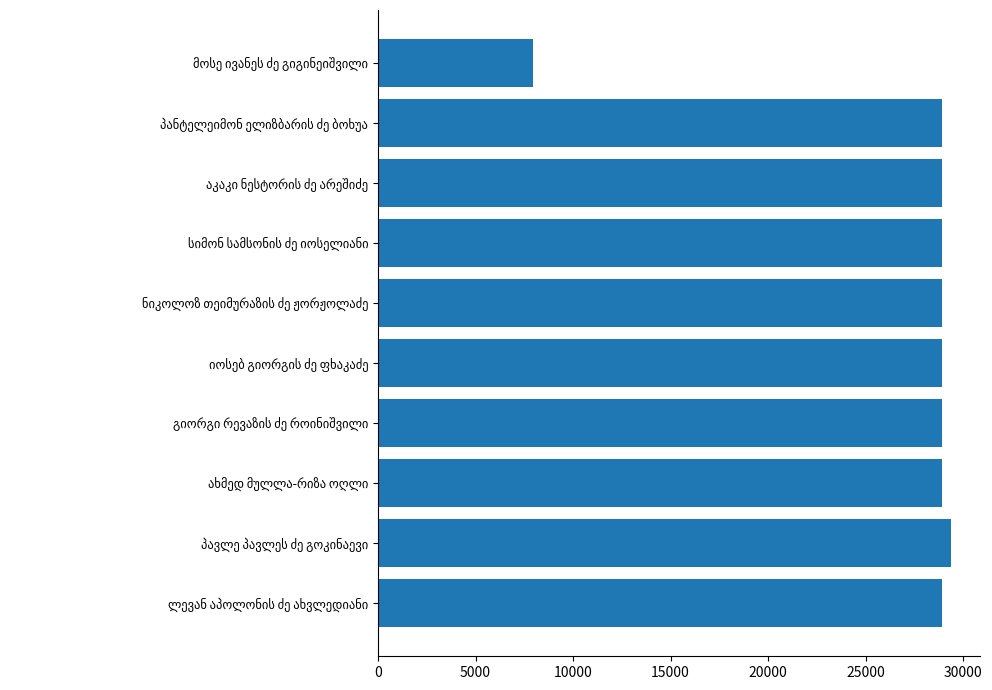

What is the difference between the maximum and minimum values?

21460